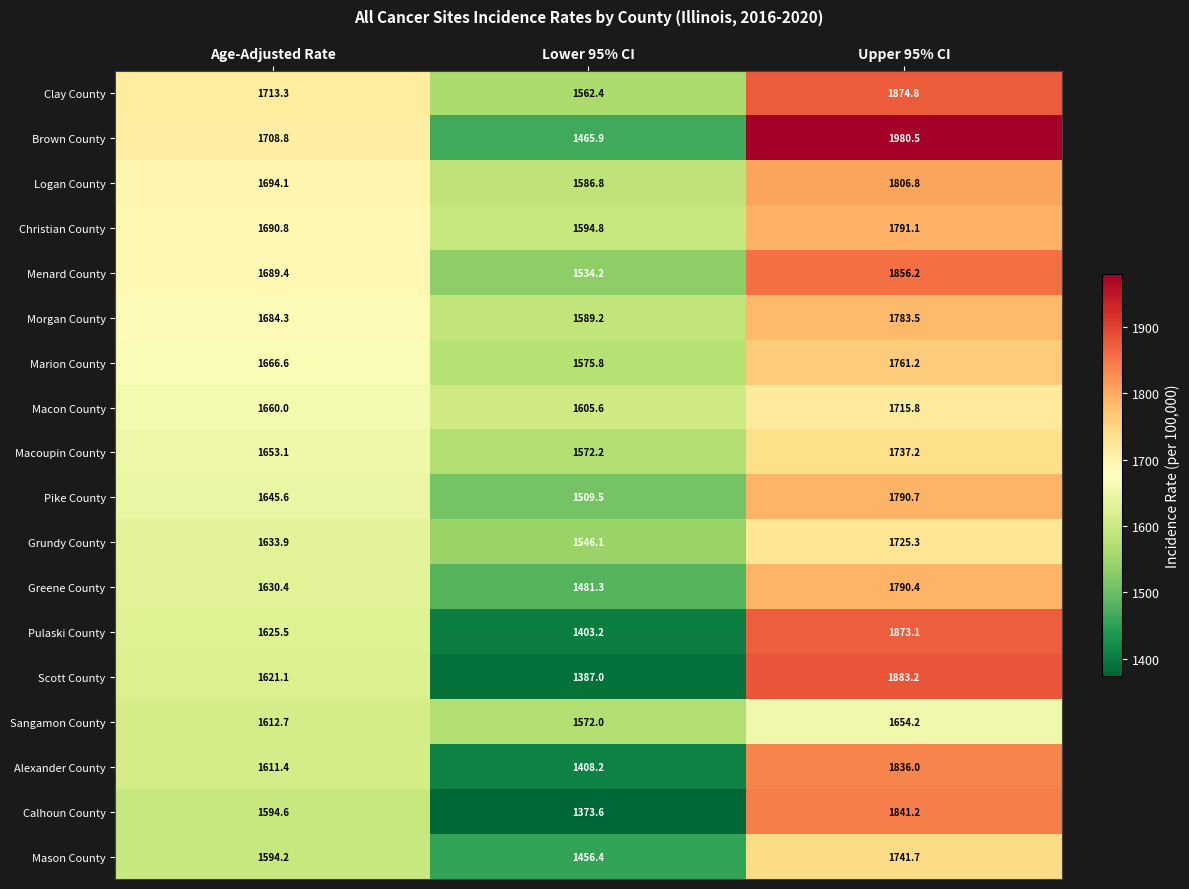

Which series has the largest range (max minus min)?

Brown County